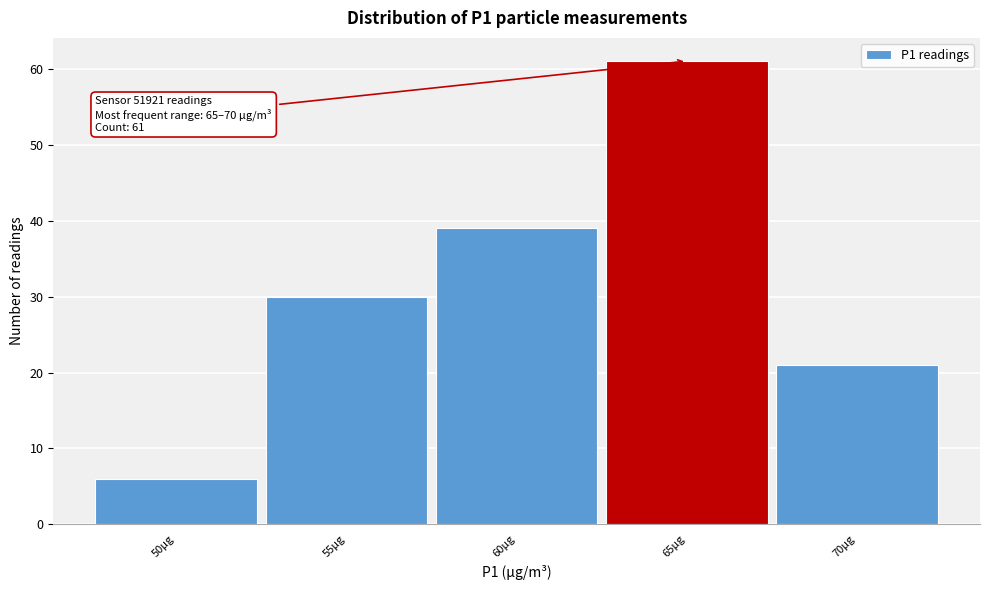

Reading left to right, extract all data points from this chart.

6	30	39	61	21